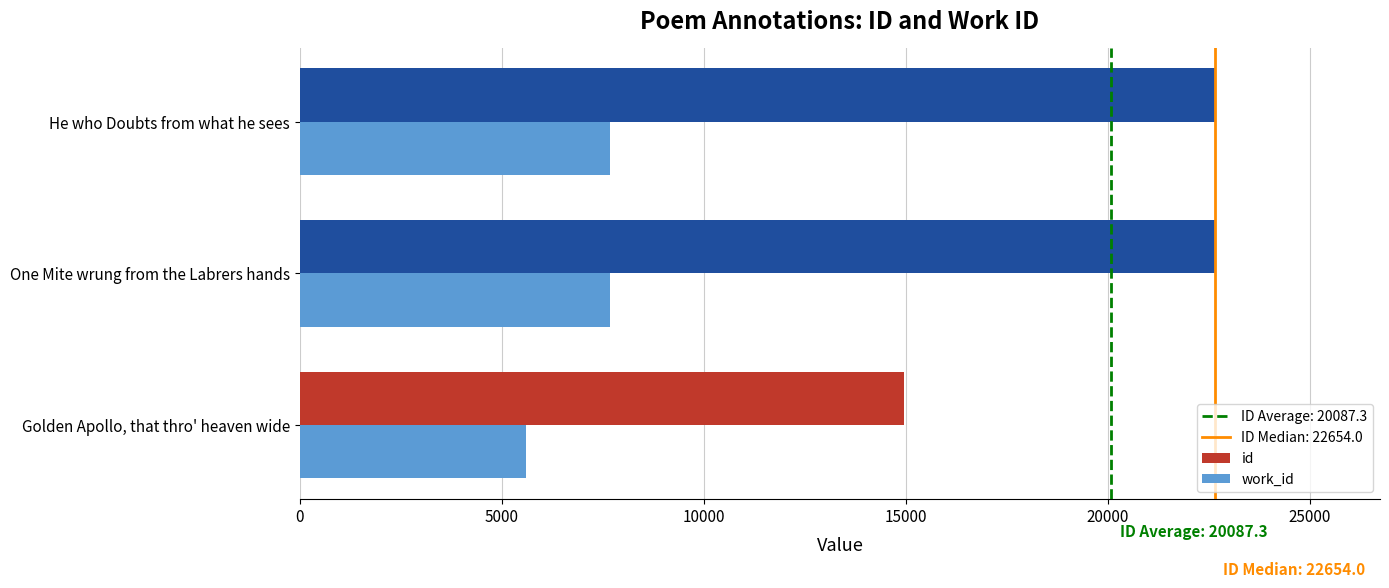

What is the approximate value of id at Golden Apollo, that thro' heaven wide, to the nearest 50?

14950